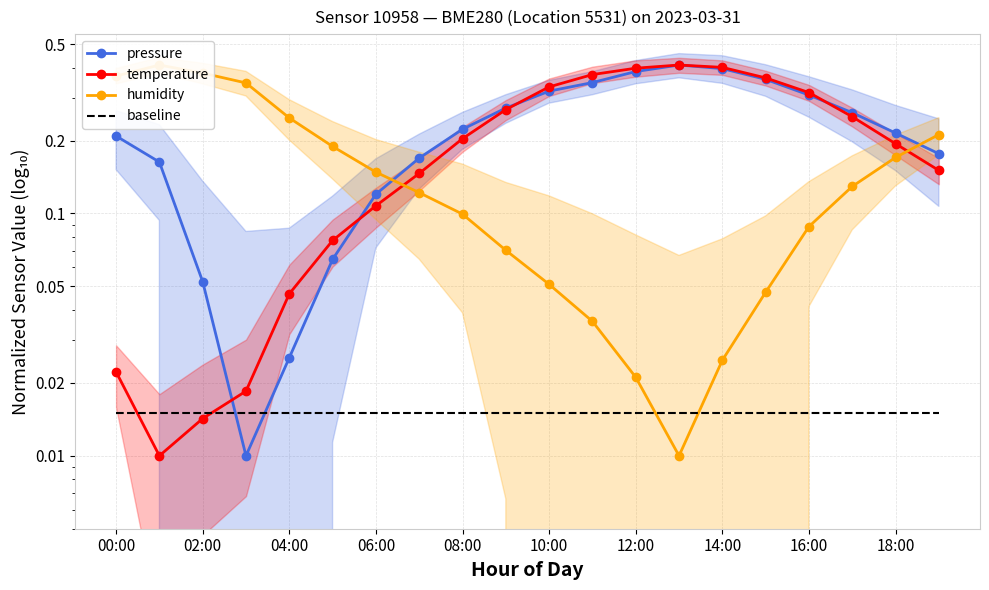

The pressure series shows 0.3 at 16:00. True or false?

True